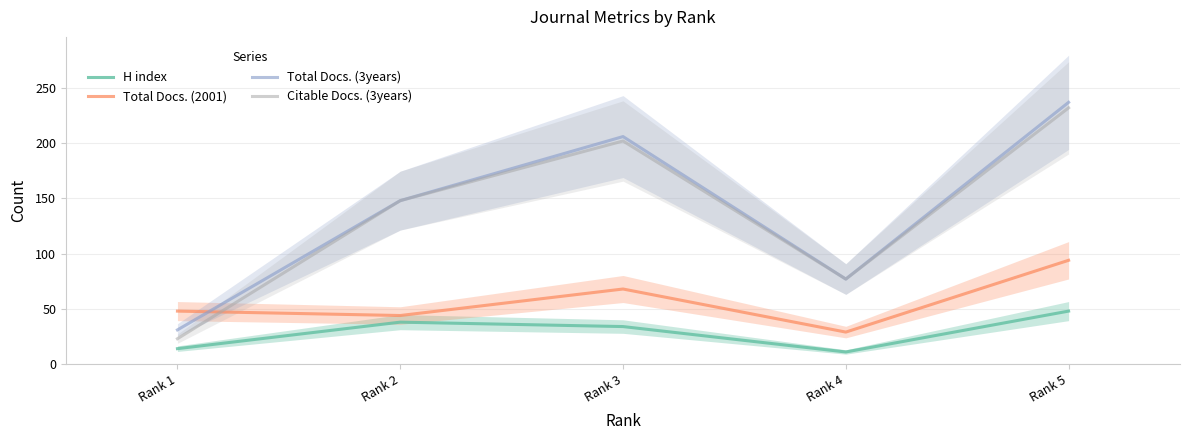

How many interior local peaks does the Total Docs. (2001) series have?

1